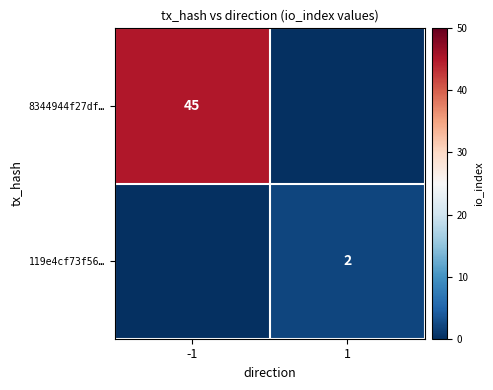

What is the total value across all series at -1?

45